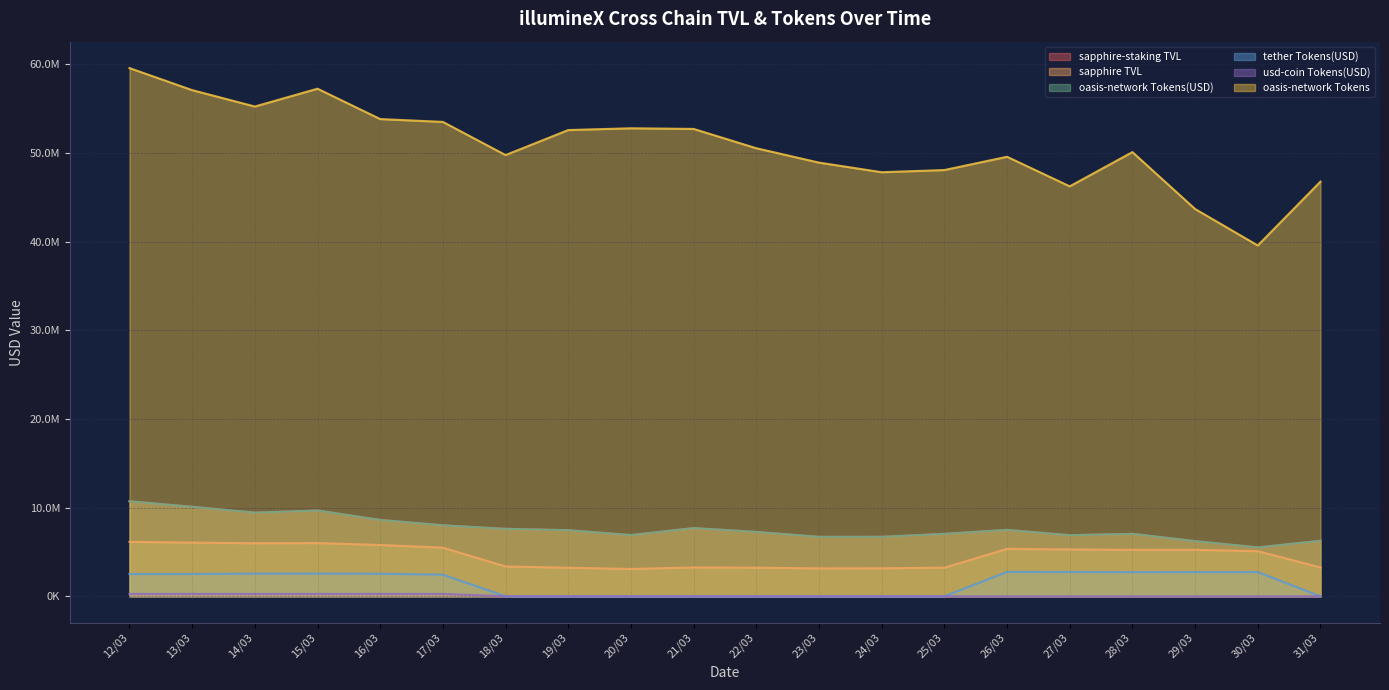

The value of oasis-network Tokens(USD) at 15/03 is 9674913.2. True or false?

True